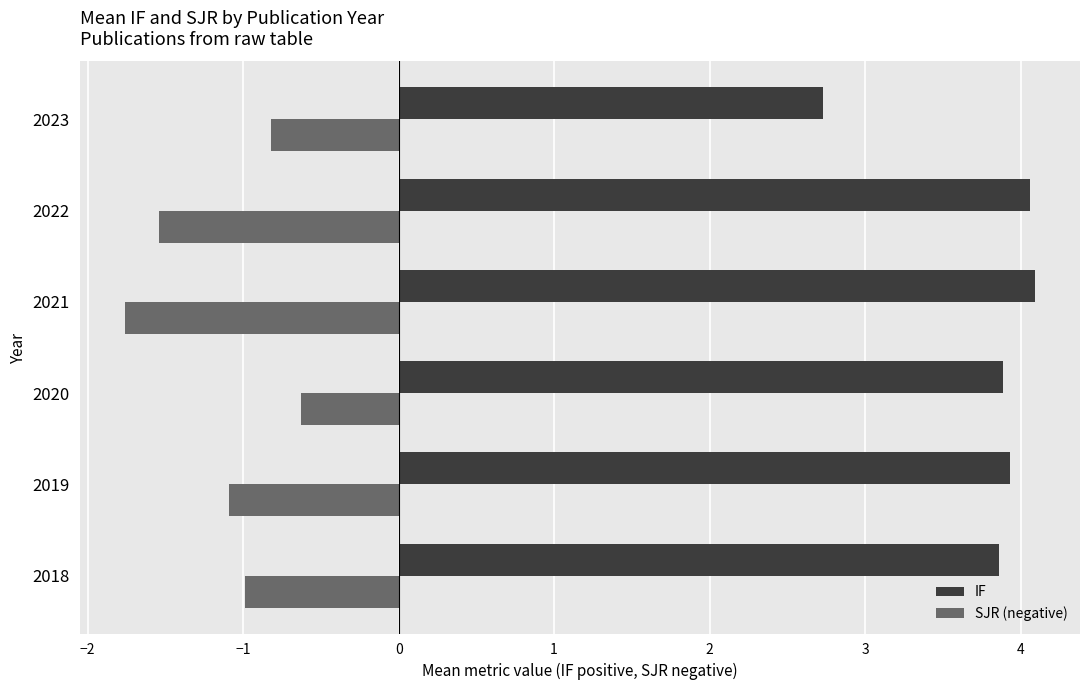

True or false: IF has a value of 6.1 at 2020.

False